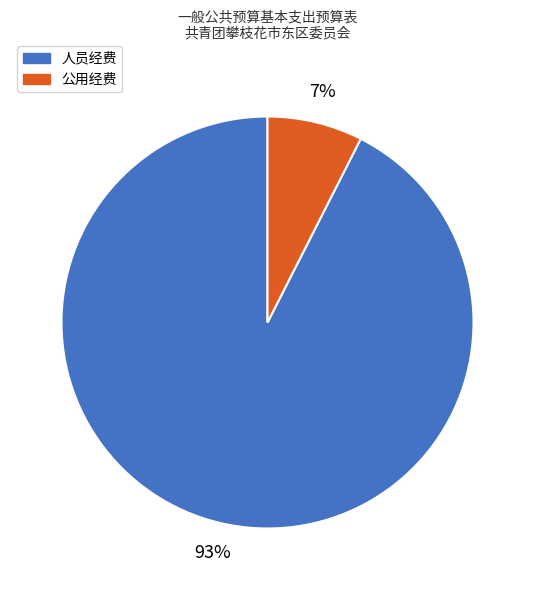

Does 公用经费 represent more than half of the total?

No